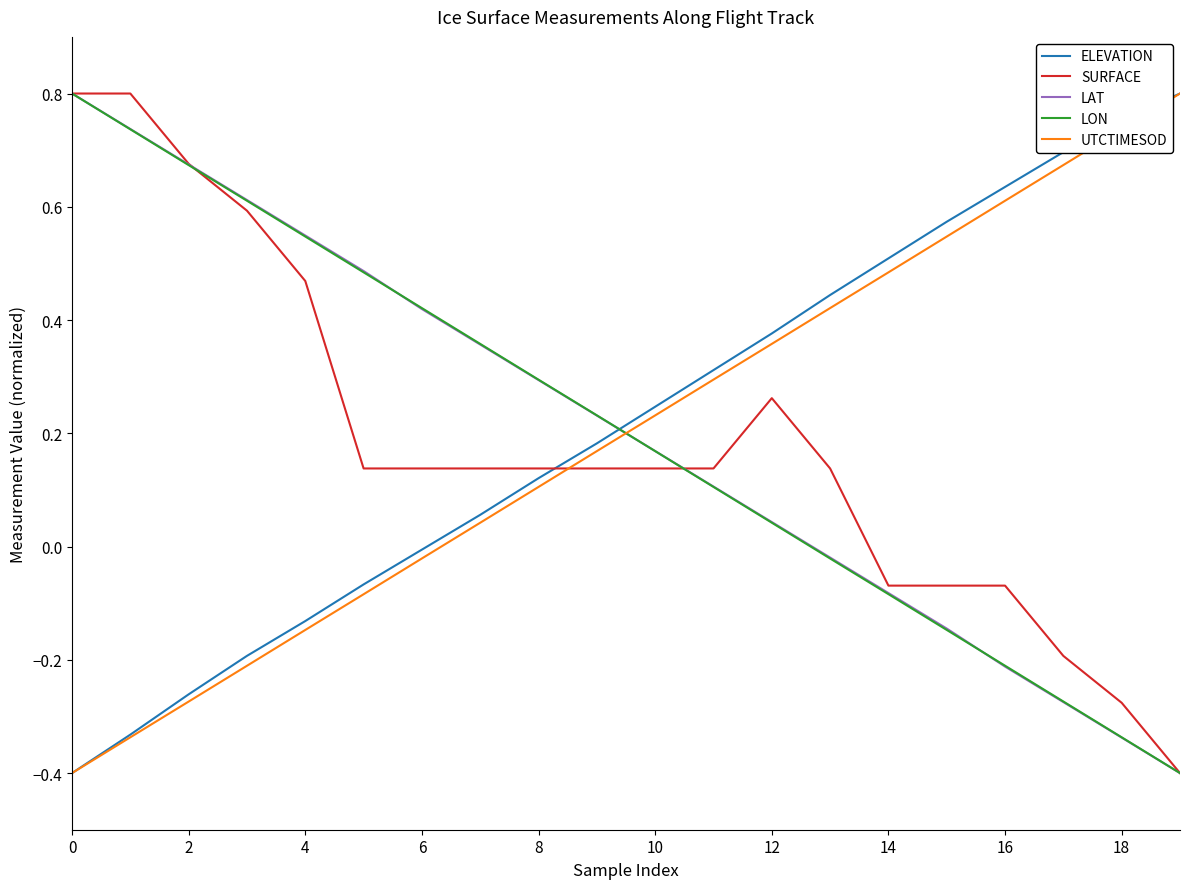

What is the minimum value for SURFACE?

-0.4